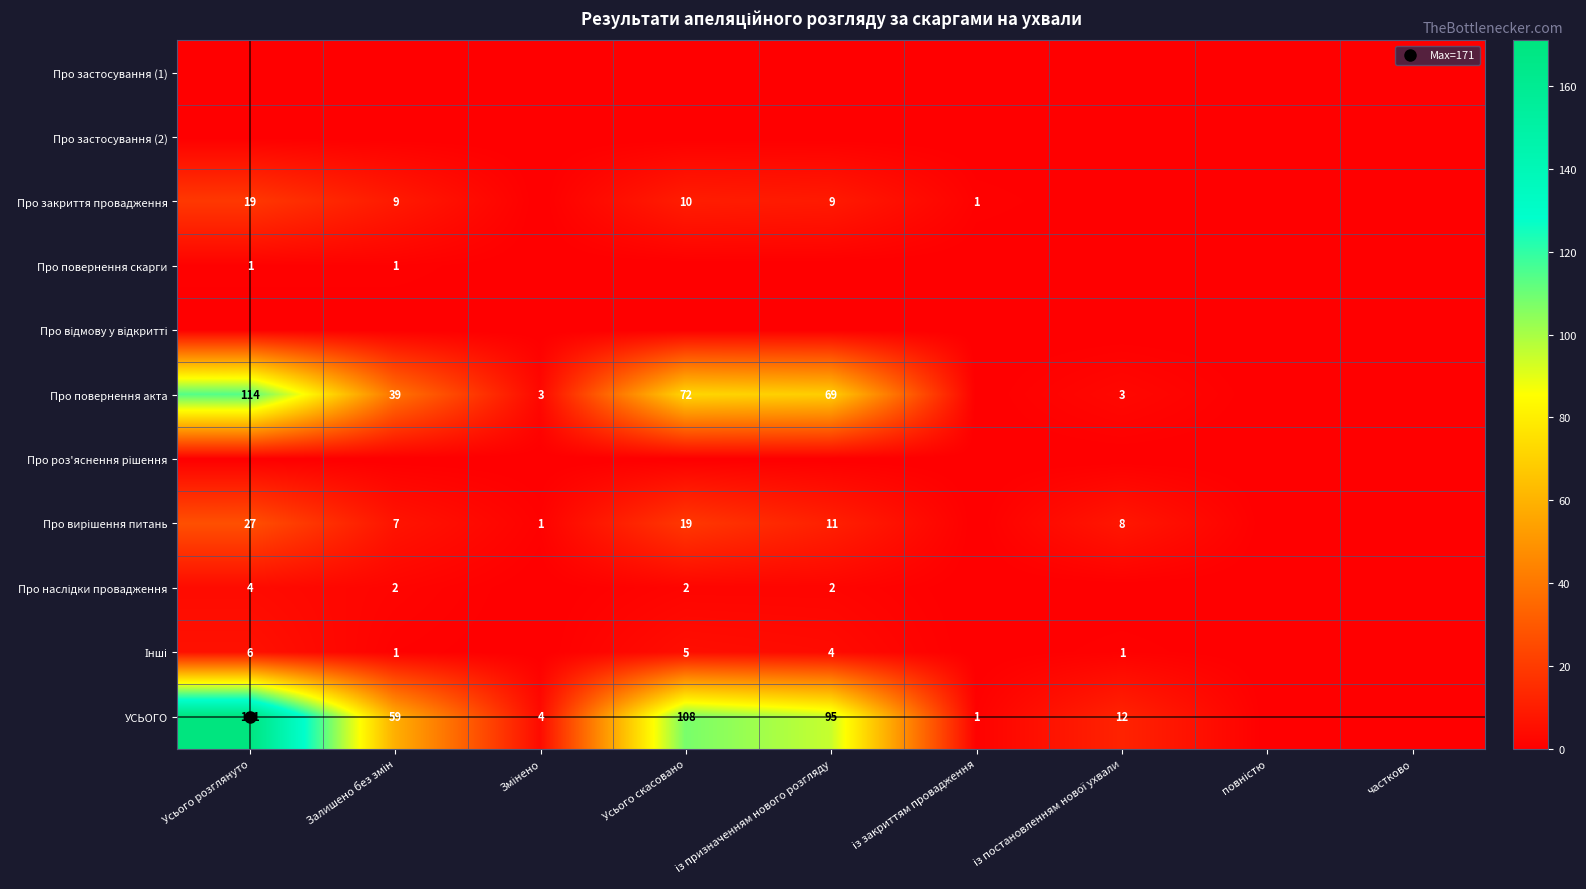

What is the sum of all Про вирішення питань values?

73